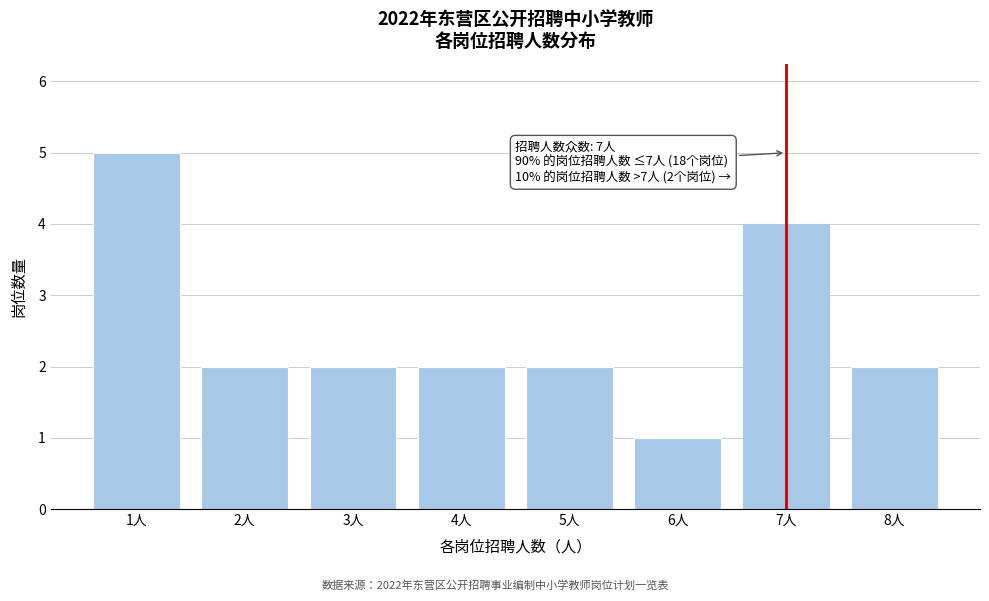

Reading left to right, list all the values displayed in this chart.

1人=5	2人=2	3人=2	4人=2	5人=2	6人=1	7人=4	8人=2